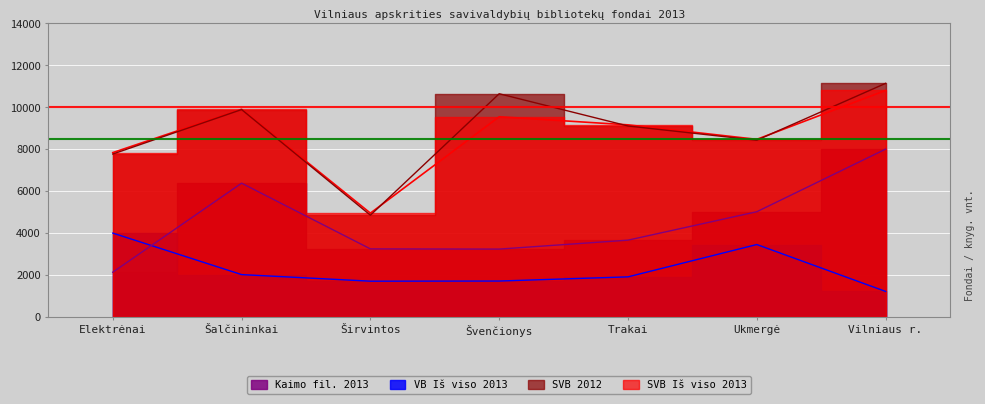

Reading left to right, list all the values displayed in this chart.

SVB Iš viso 2013: 7829	9893	4945	9537	9151	8461	10792
SVB 2012: 7760	9880	4847	10633	9097	8419	11128
VB Iš viso 2013: 3994	2017	1703	1710	1909	3449	1215
Kaimo fil. 2013: 2131	6372	3242	3232	3658	5012	7995